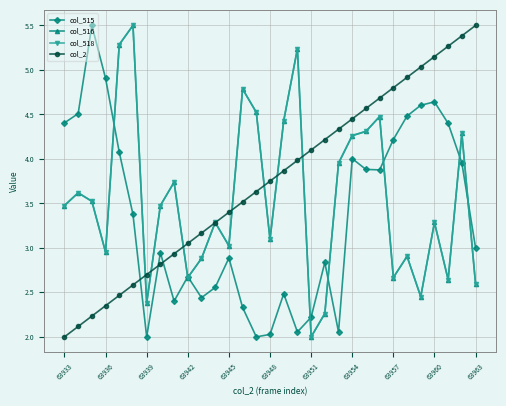

What is the difference between the maximum and minimum values in the col_516 series?

3.5